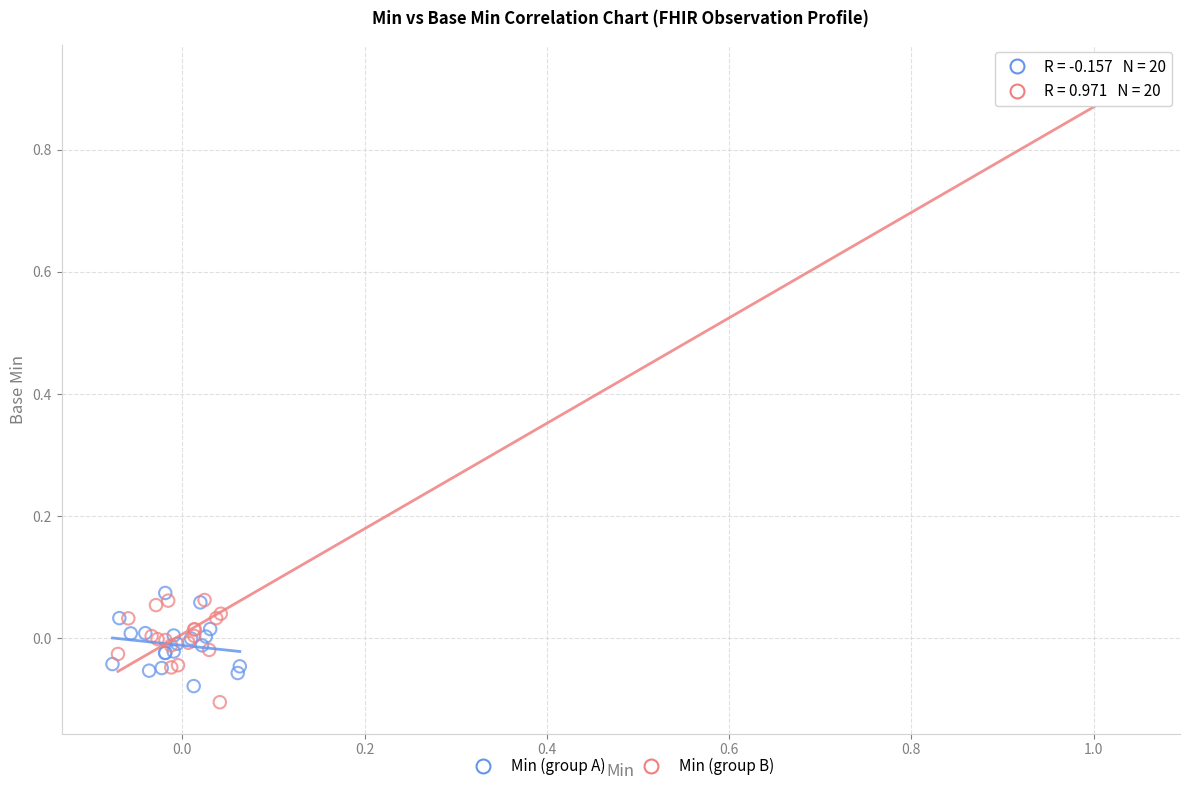

What are all the series names shown in the legend?

Min (group A), Min (group B)